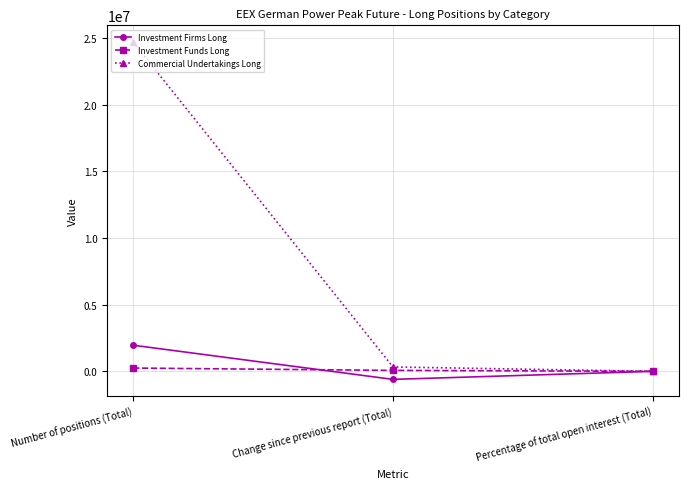

What is the sum of all Investment Funds Long values?

316956.9